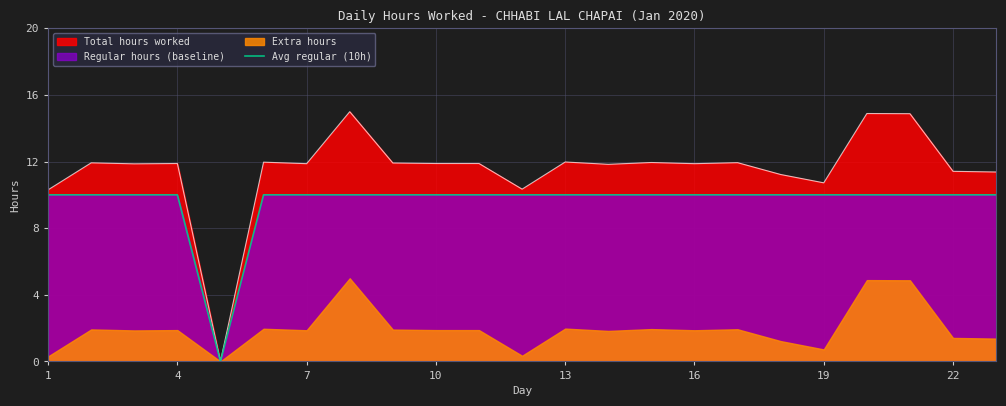

True or false: Avg regular (10h) has a value of 10.0 at 7.

True